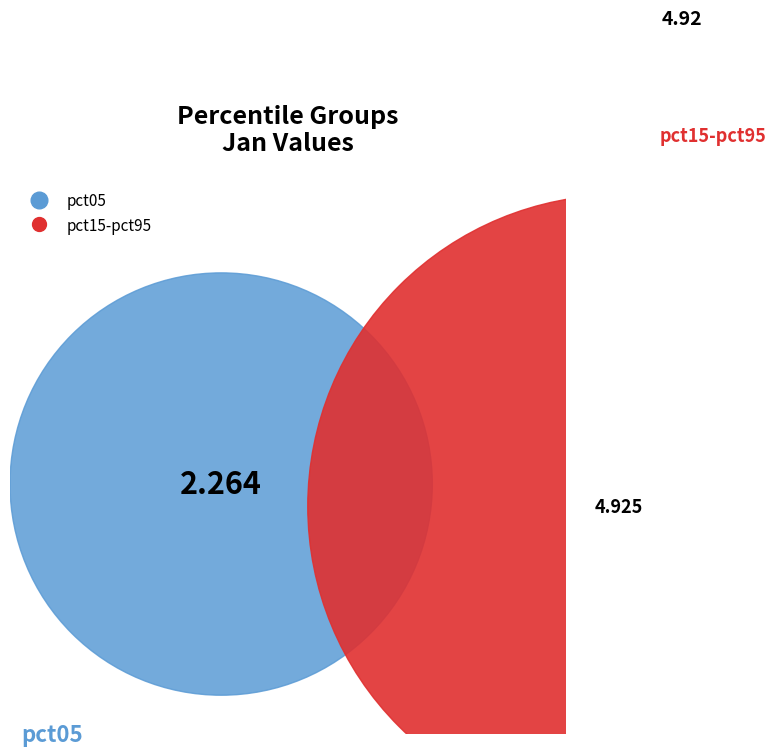

The pct75 slice represents 1% of the pie. True or false?

False